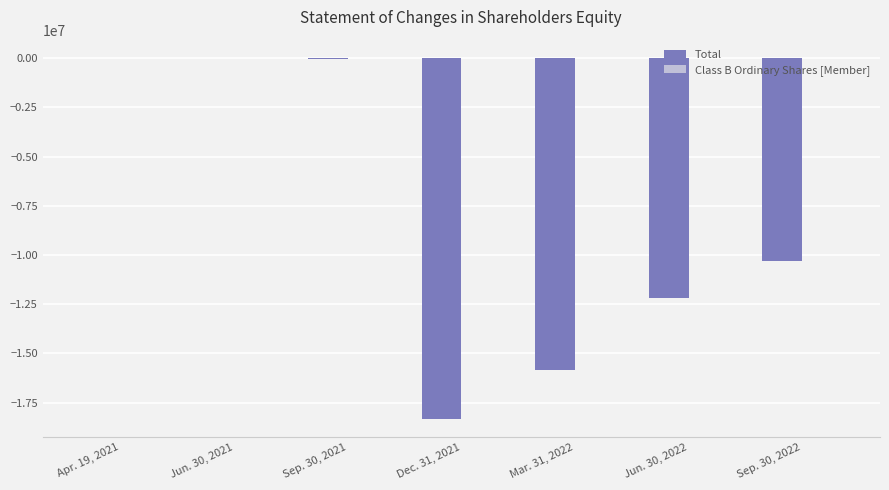

How many data points does each series have?

7